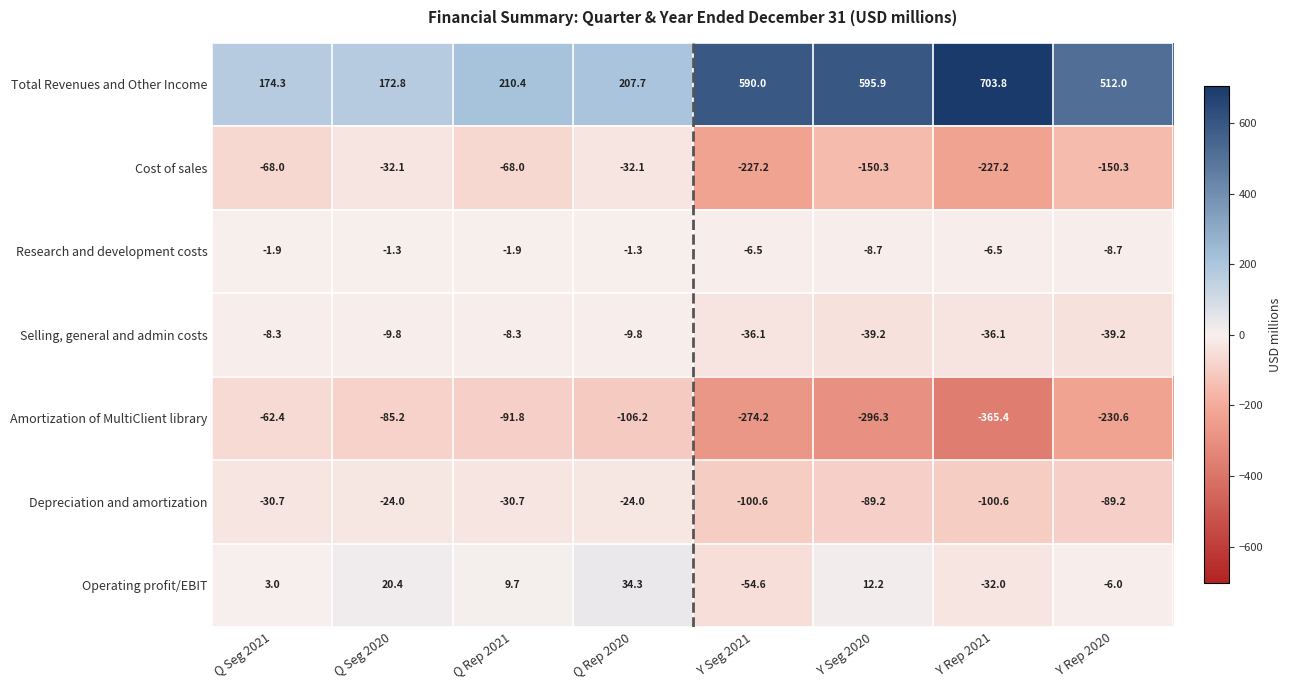

At which category is the sum across all series the highest?

Q Rep 2020